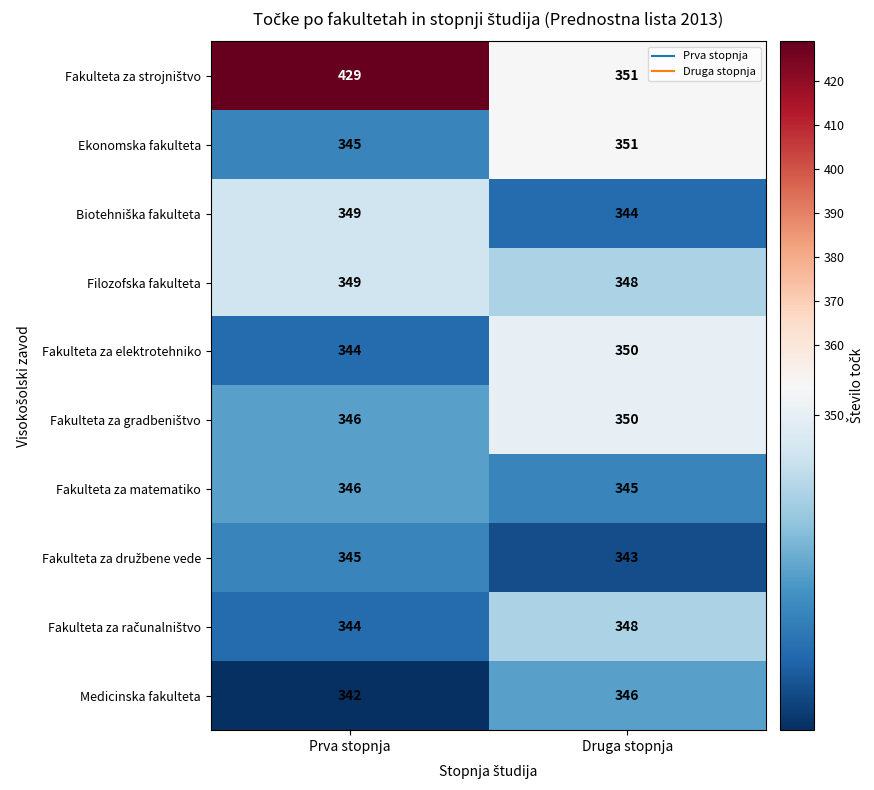

What is the total value across all series at Druga stopnja?

3476